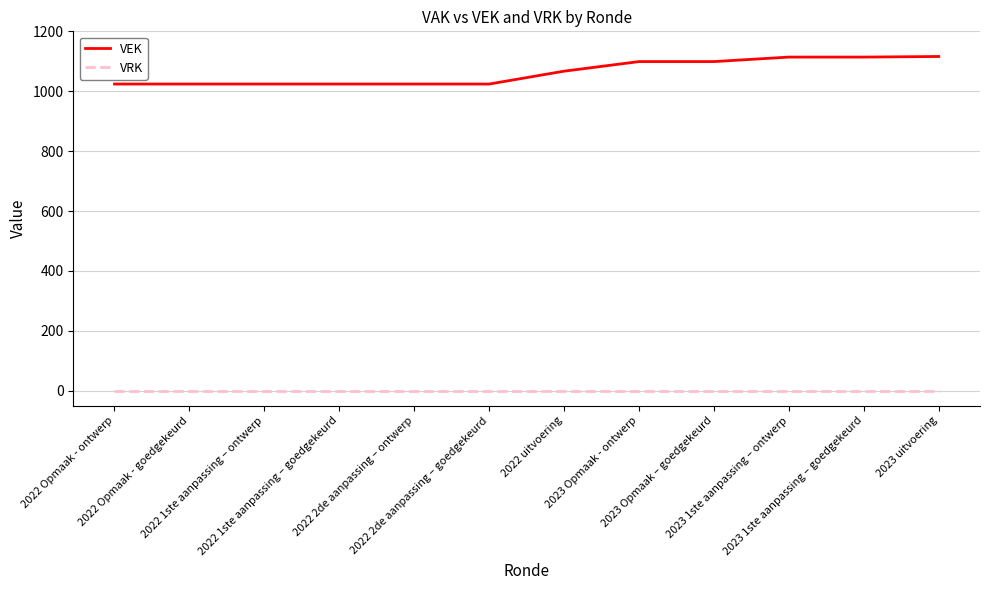

What are all the series names shown in the legend?

VEK, VRK